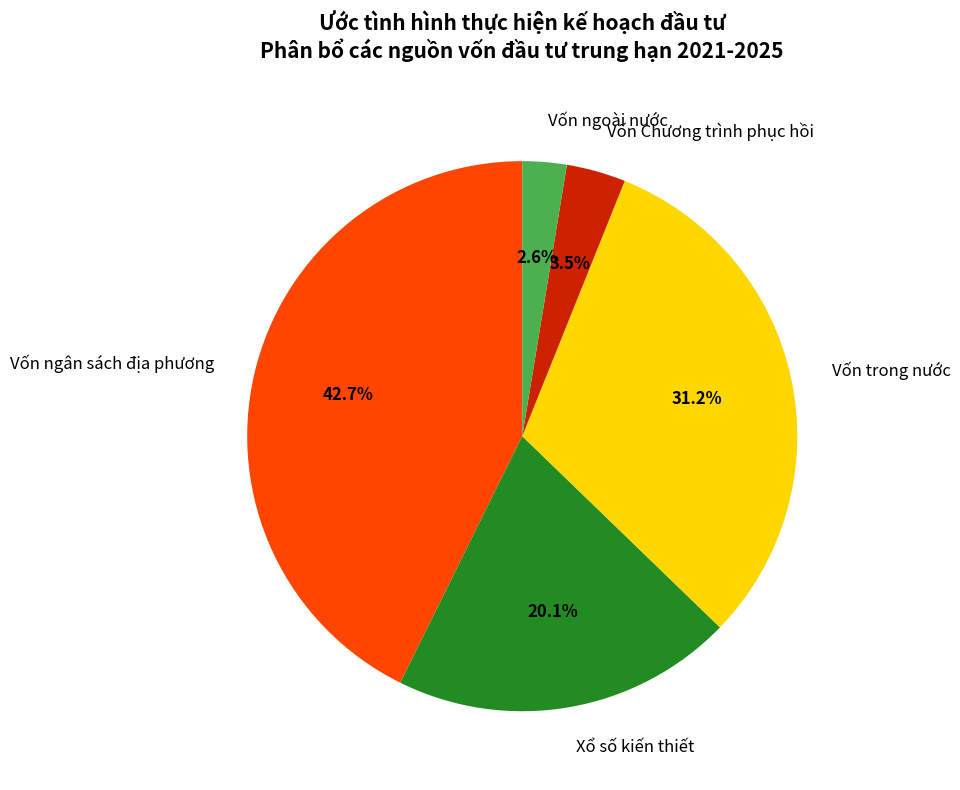

Count the number of slices in the pie.

5